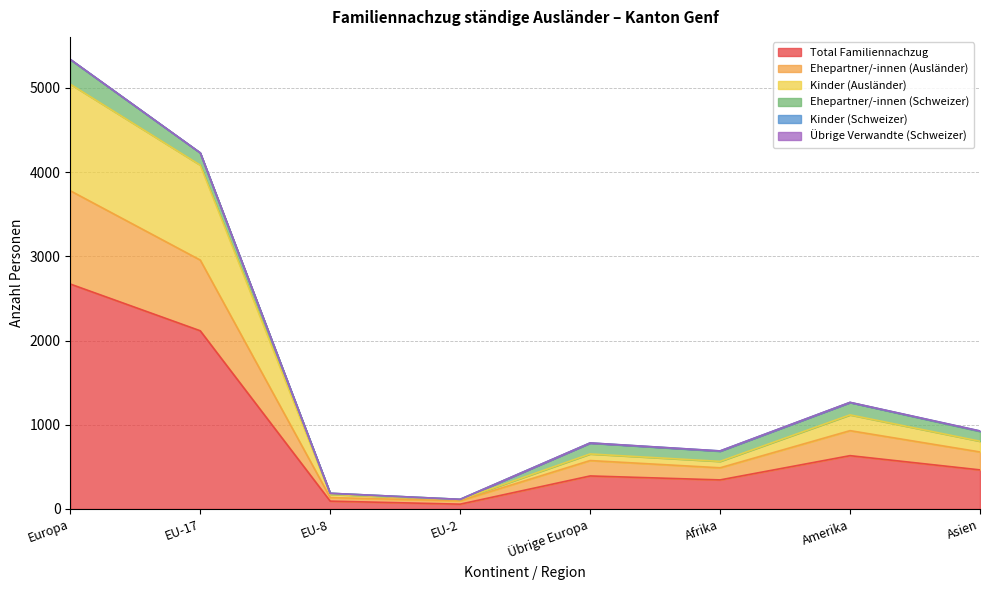

At which category is the sum across all series the highest?

Europa